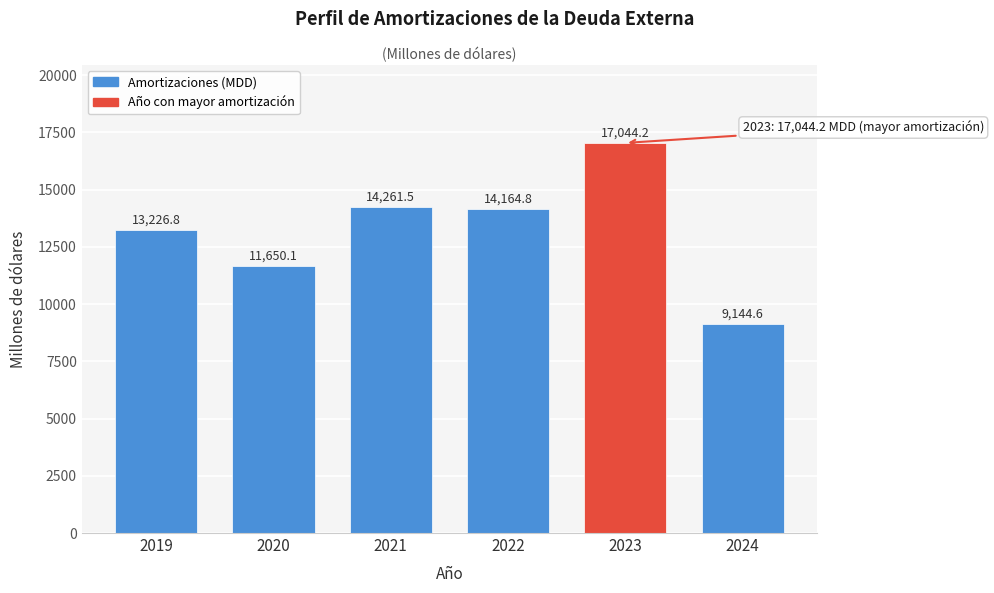

Reading left to right, what are all the values shown in this chart?

13226.8	11650.1	14261.5	14164.8	17044.2	9144.6